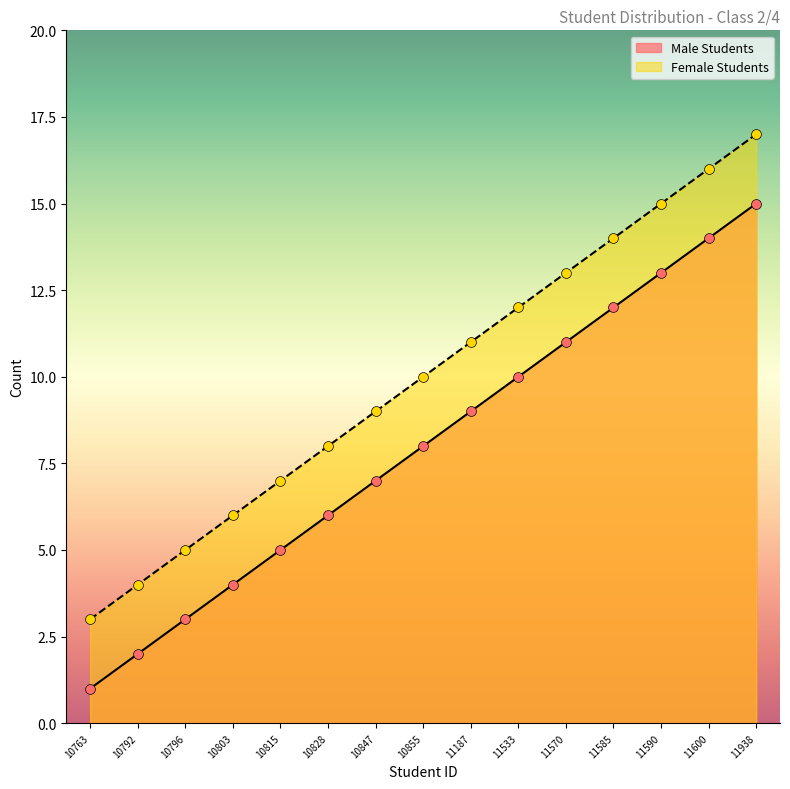

At how many categories does at least one series exceed 11?

6